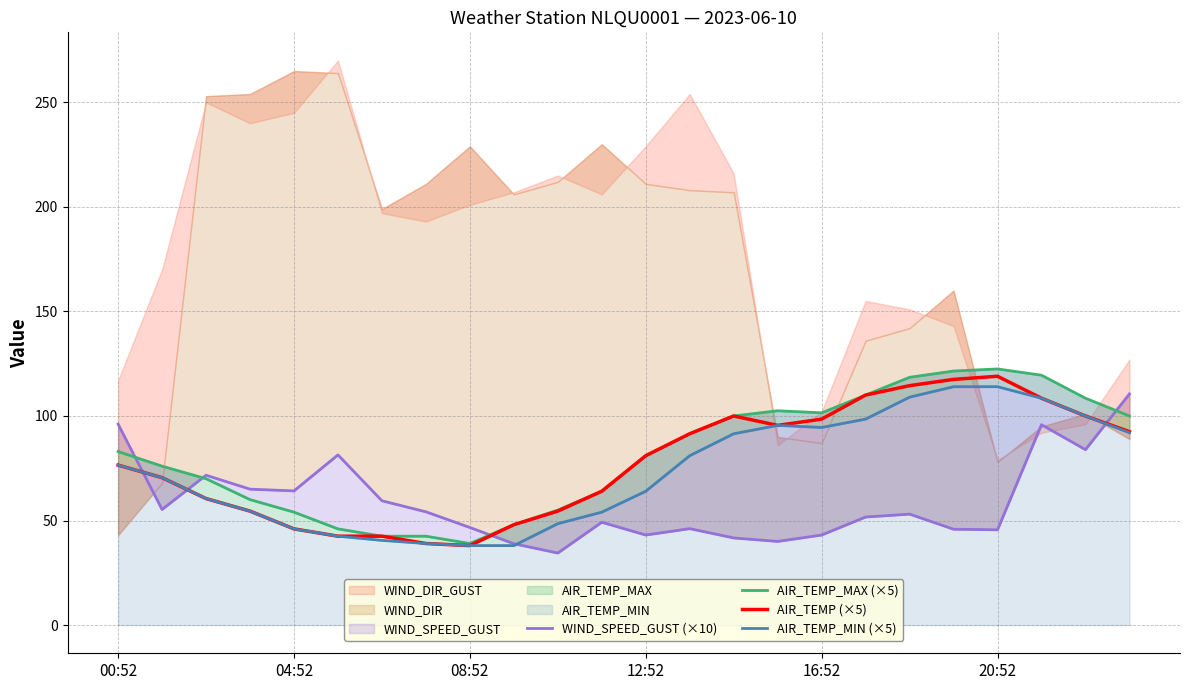

At which label does AIR_TEMP_MIN (×5) reach its minimum?

08:52